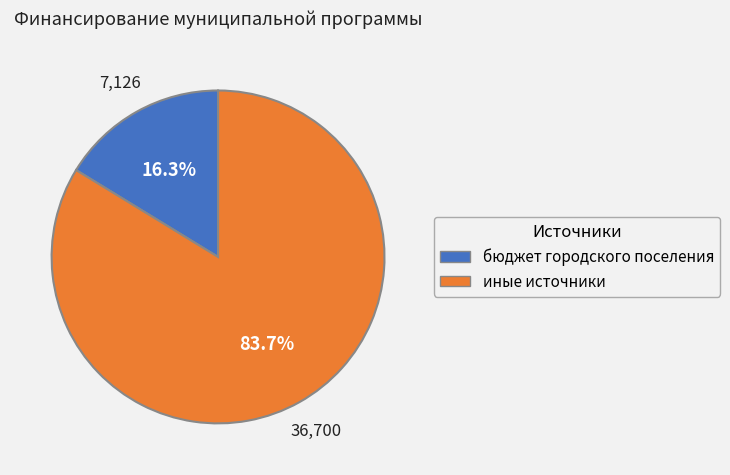

What is the smallest slice in the pie chart?

бюджет городского поселения